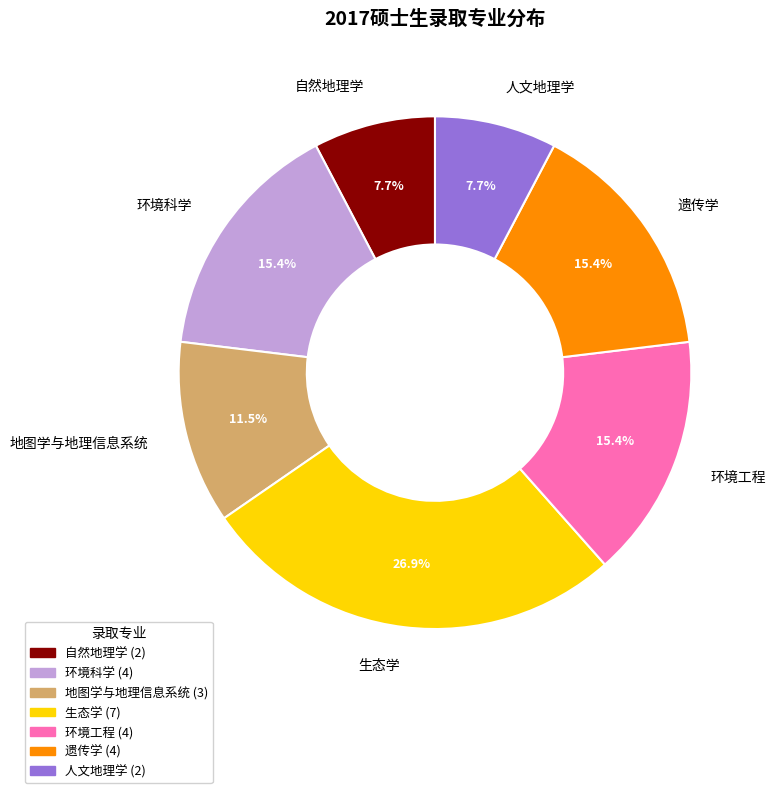

What percentage is NOT represented by 生态学?

73.1%